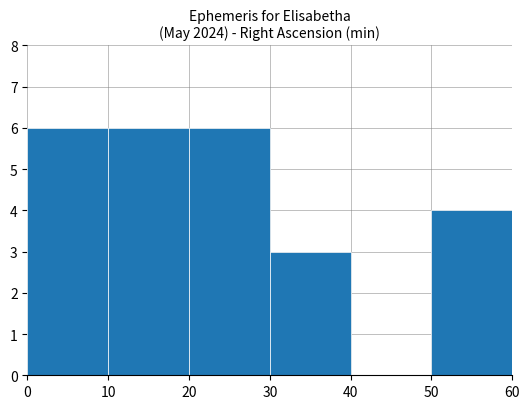

What is the ratio of the value at 30 to the value at 0?

0.5